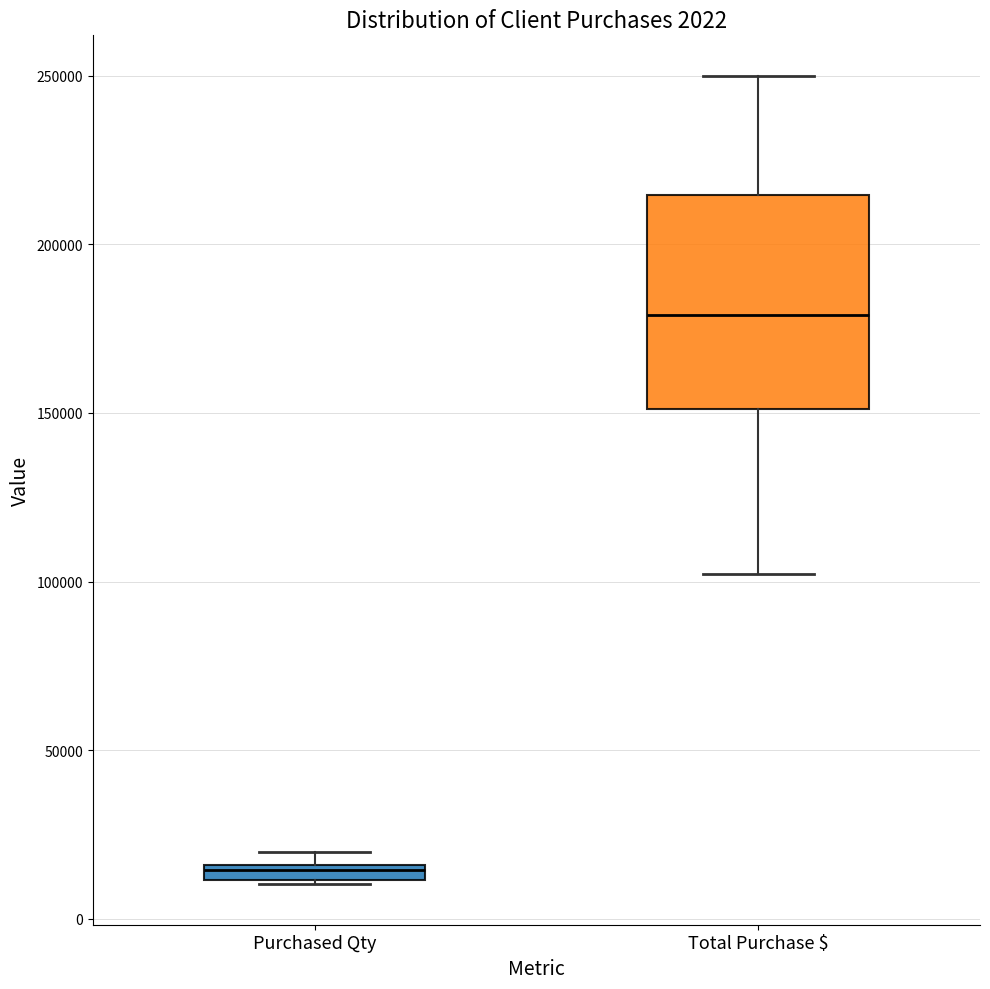

Comparing the boxes themselves (not the whiskers), which one is the tallest?

Total Purchase $